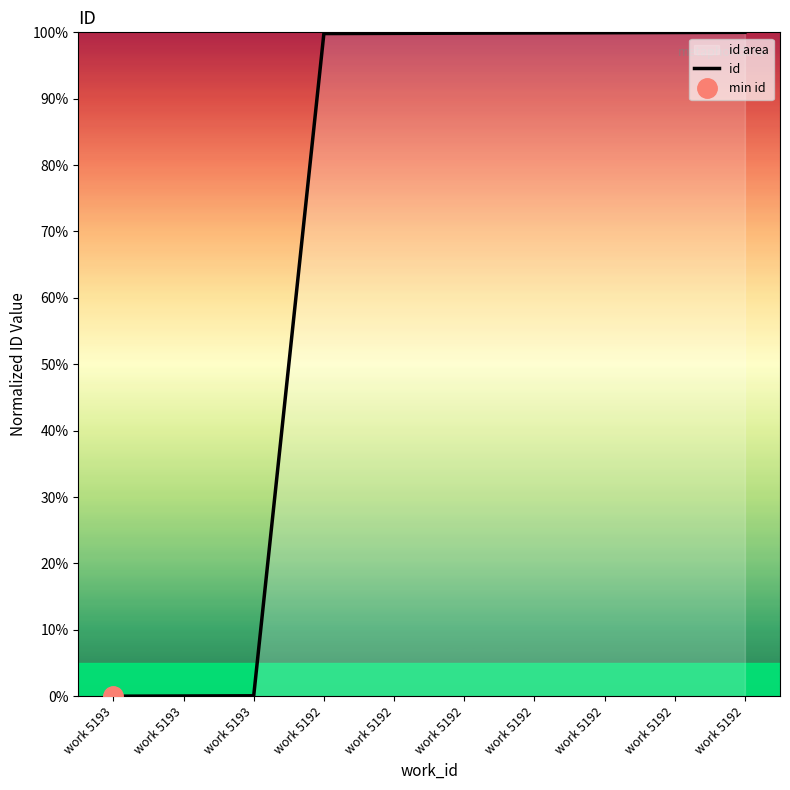

Which has a higher value, work 5192 or work 5192?

work 5192